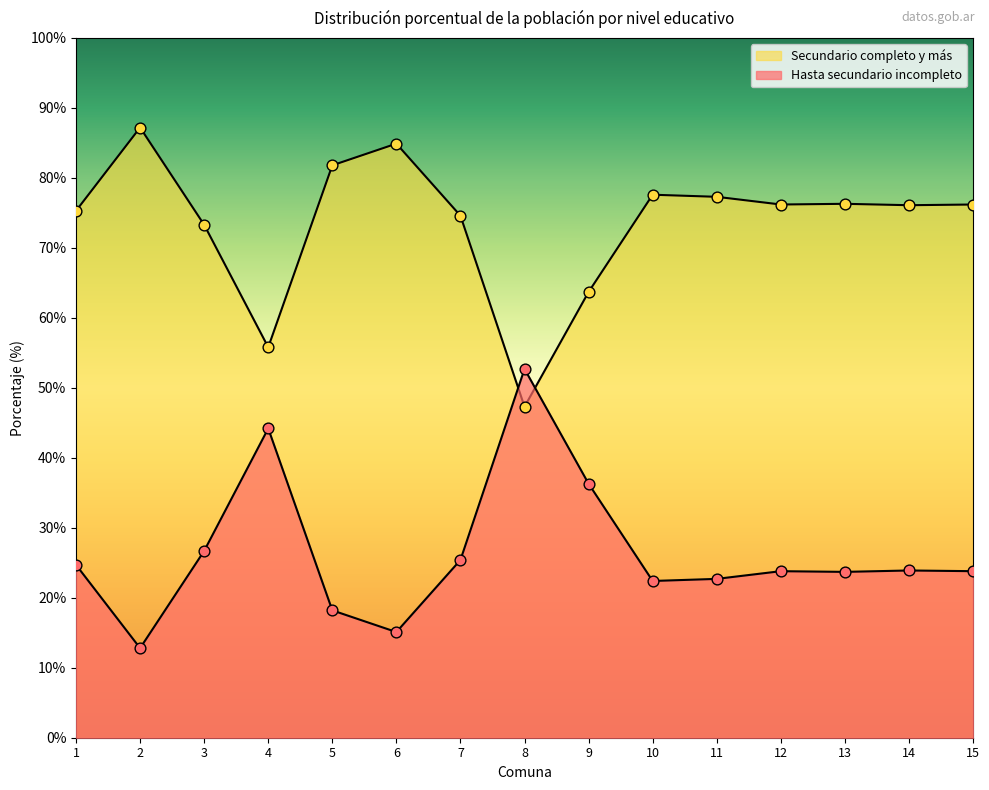

Which series reaches the maximum Y coordinate?

Hasta secundario incompleto